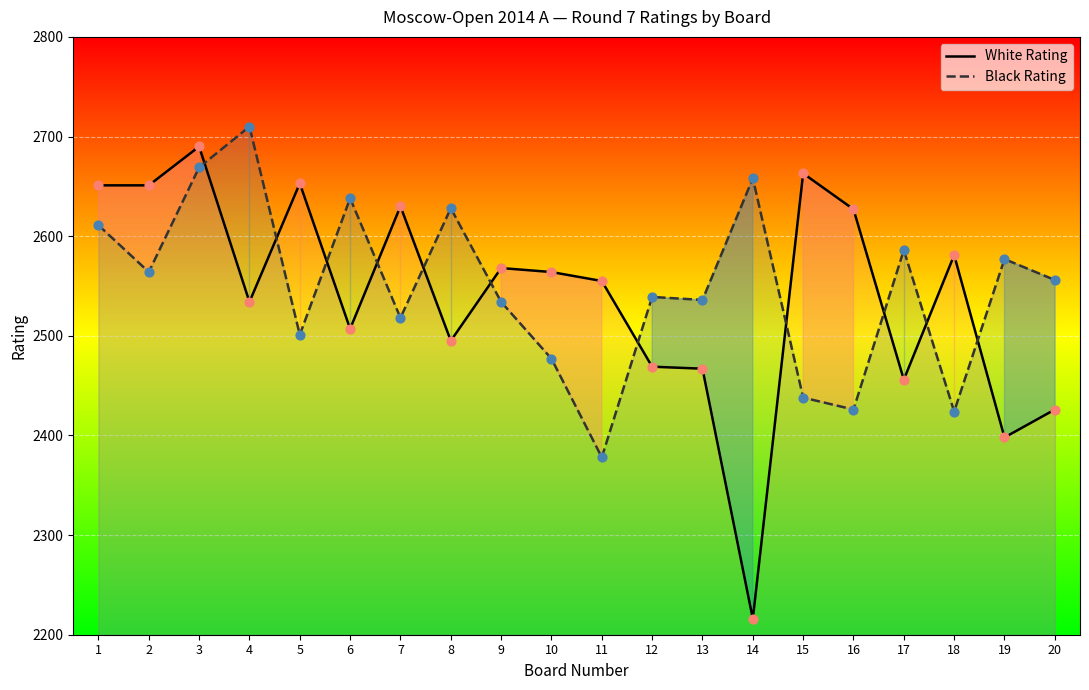

Which series contains the lowest Y value?

White Rating (line)